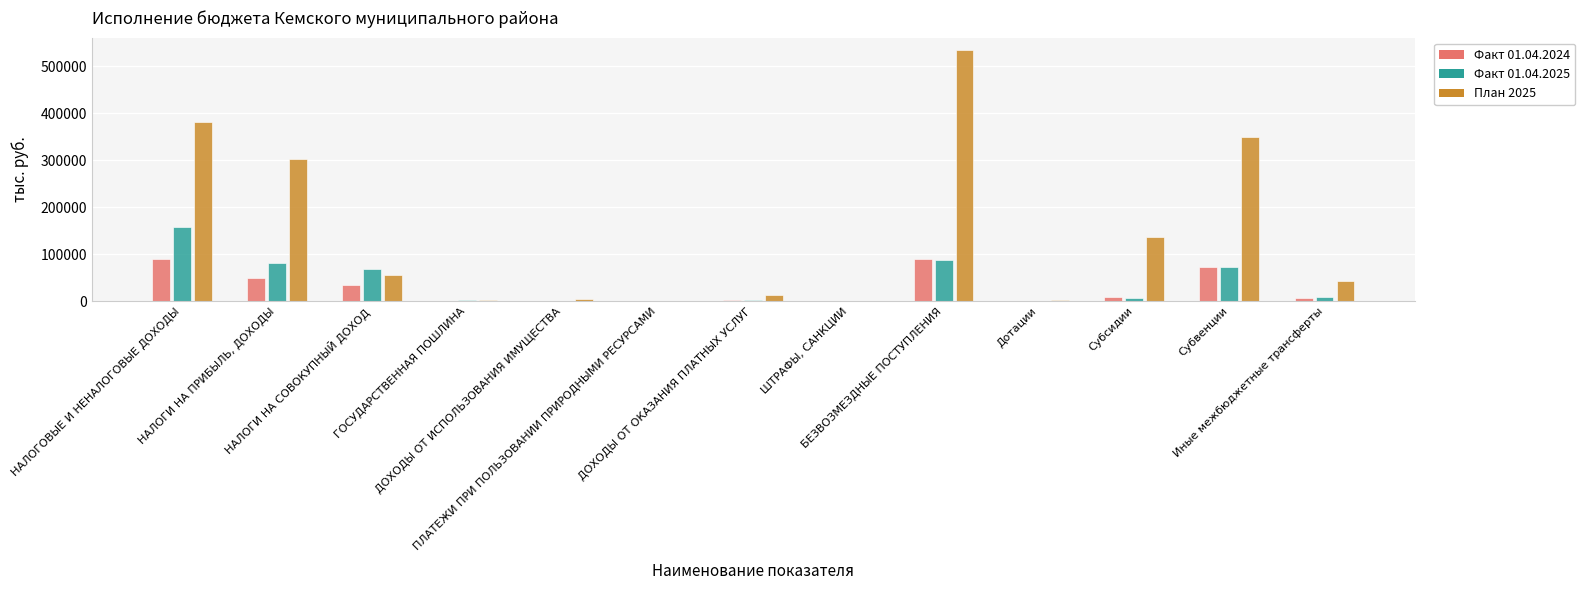

Which series has the largest total across all categories?

План 2025